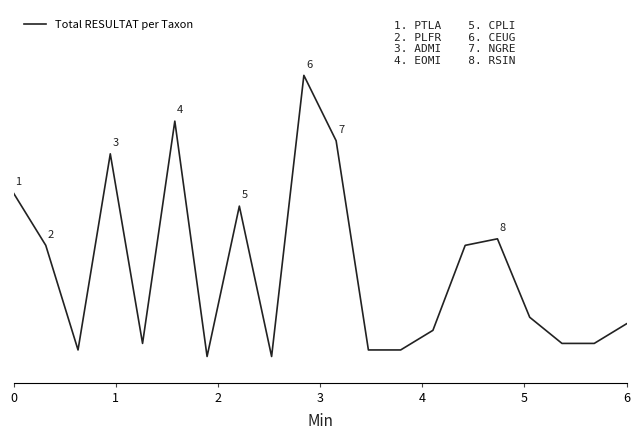

What is the difference between the maximum and minimum values?

43